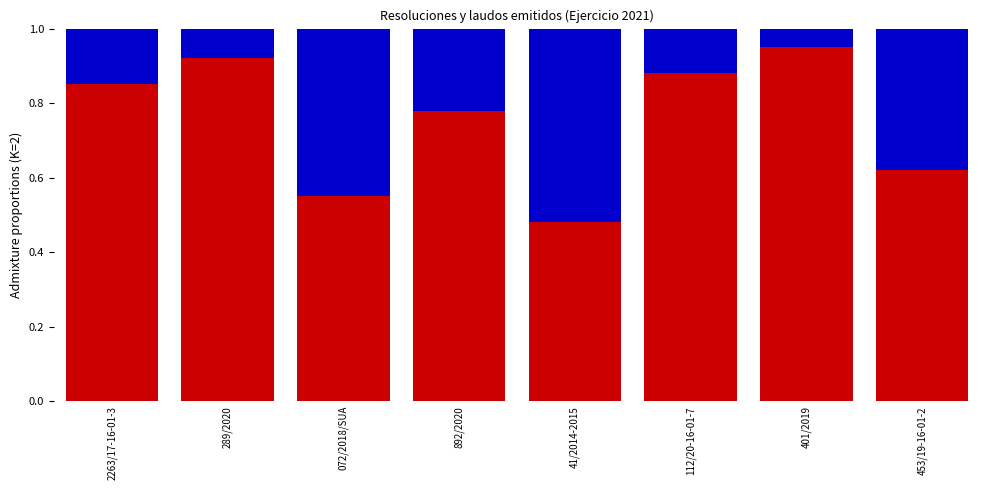

What is the total value across all series at 289/2020?

1.0